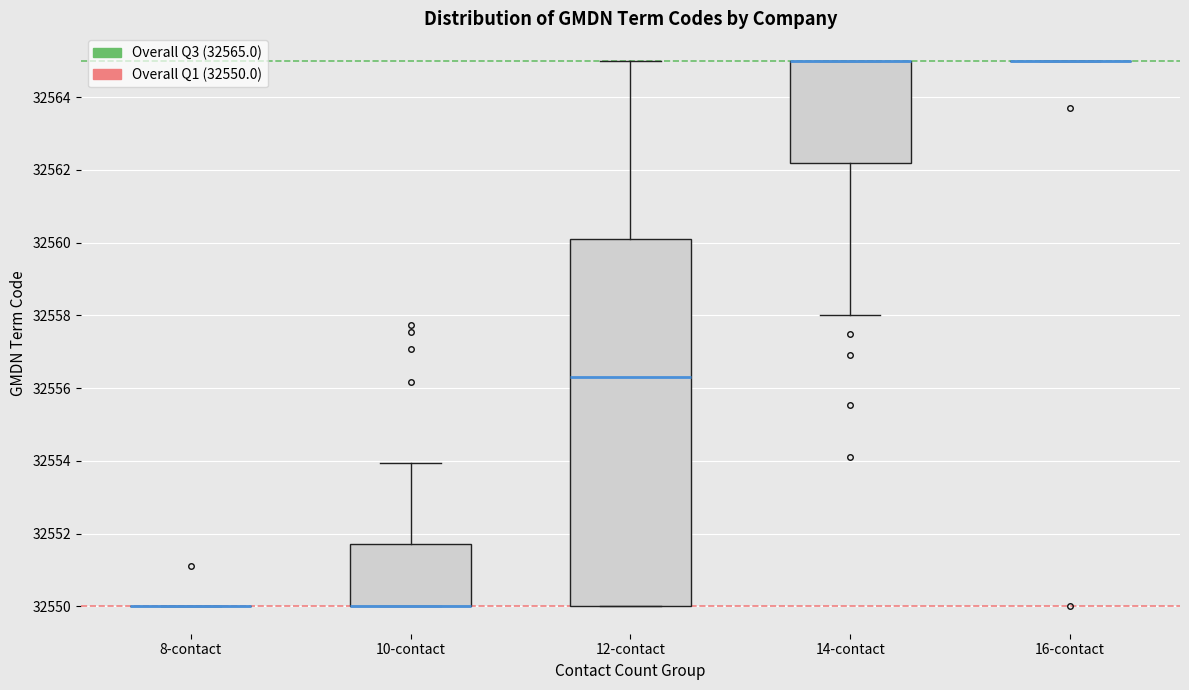

Reading left to right, read every box against the y-axis: the position of its median line, the range the box covers, and the ends of its whiskers. The values are not printed on the chart, so give them approximately, as read against the axis.

8-contact: box collapsed to a line at 32550.0, whiskers 32550.0 to 32550.0
10-contact: median 32550.0 (drawn on the box's lower edge), box 32550.0 to 32551.8, whiskers 32550.0 to 32554.0
12-contact: median 32556.2, box 32550.0 to 32560.2, whiskers 32550.0 to 32565.0
14-contact: median 32565.0 (drawn on the box's upper edge), box 32562.2 to 32565.0, whiskers 32558.0 to 32565.0
16-contact: box collapsed to a line at 32565.0, whiskers 32565.0 to 32565.0